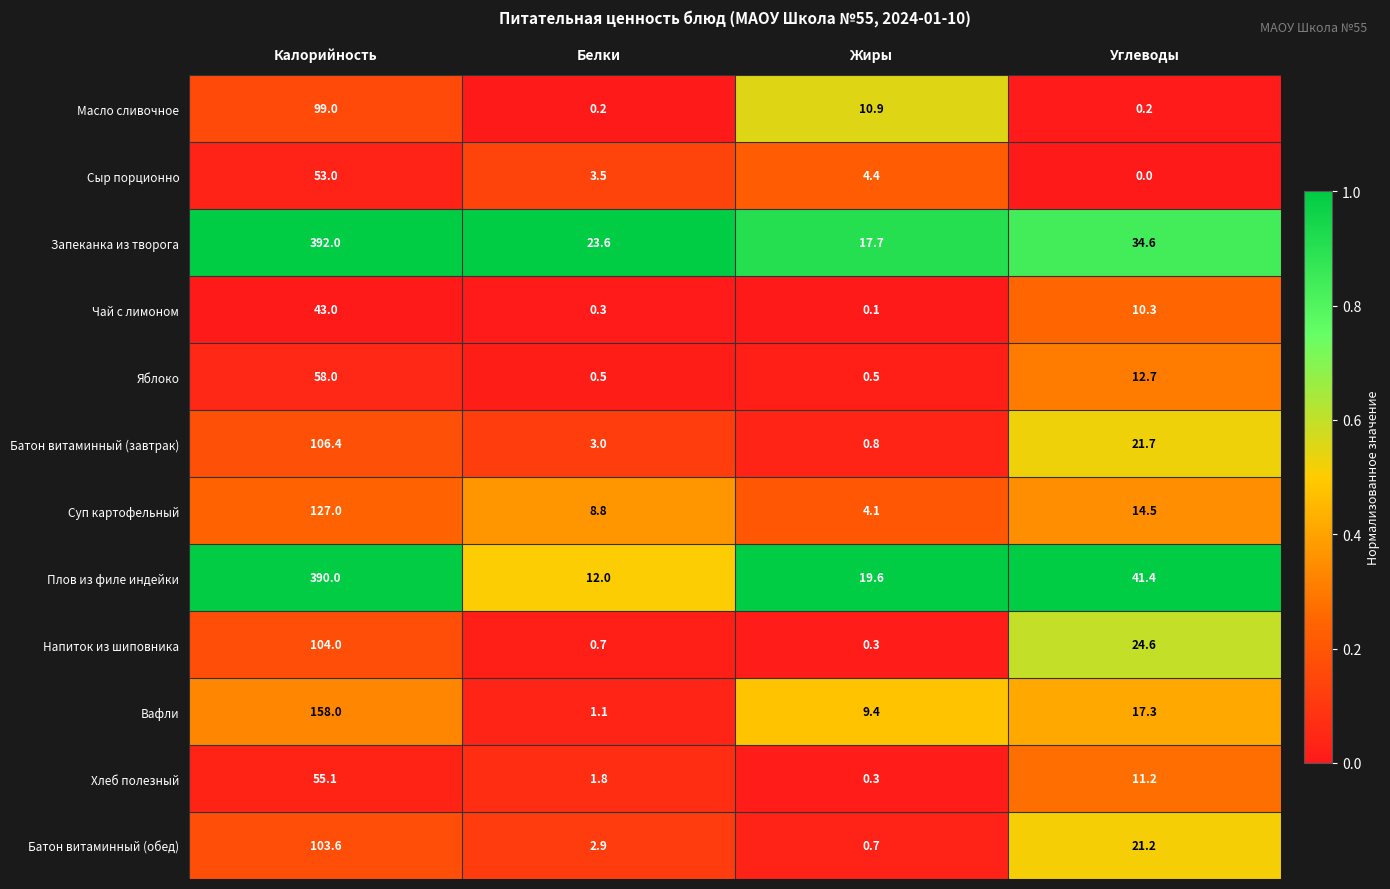

List the labels in order of Сыр порционно value, largest first.

Калорийность, Жиры, Белки, Углеводы